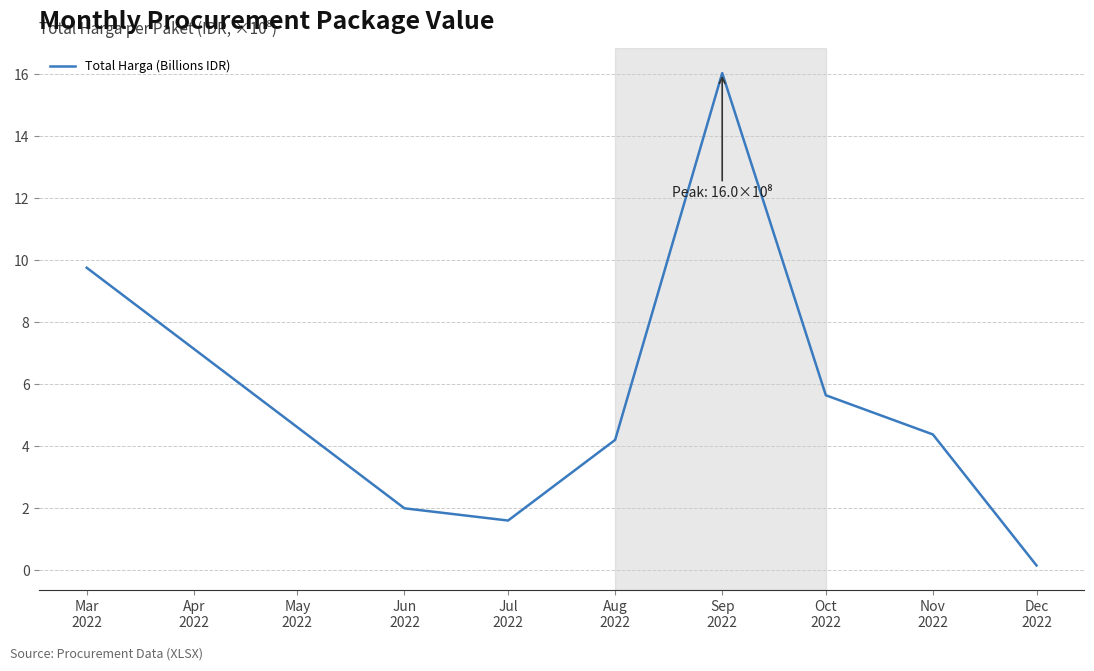

List the labels in order of value, smallest first.

Dec
2022, Jul
2022, Jun
2022, Aug
2022, Nov
2022, Oct
2022, Mar
2022, Sep
2022